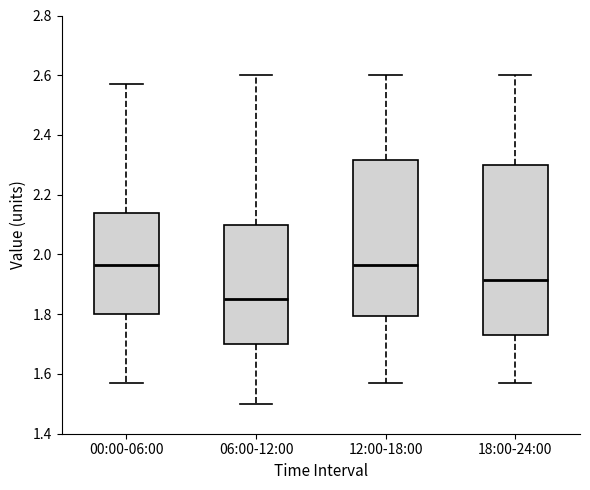

Where is the lower edge of the box for 18:00-24:00 on the y-axis? The values are not printed on the chart, so give them approximately, as read against the axis.

1.74